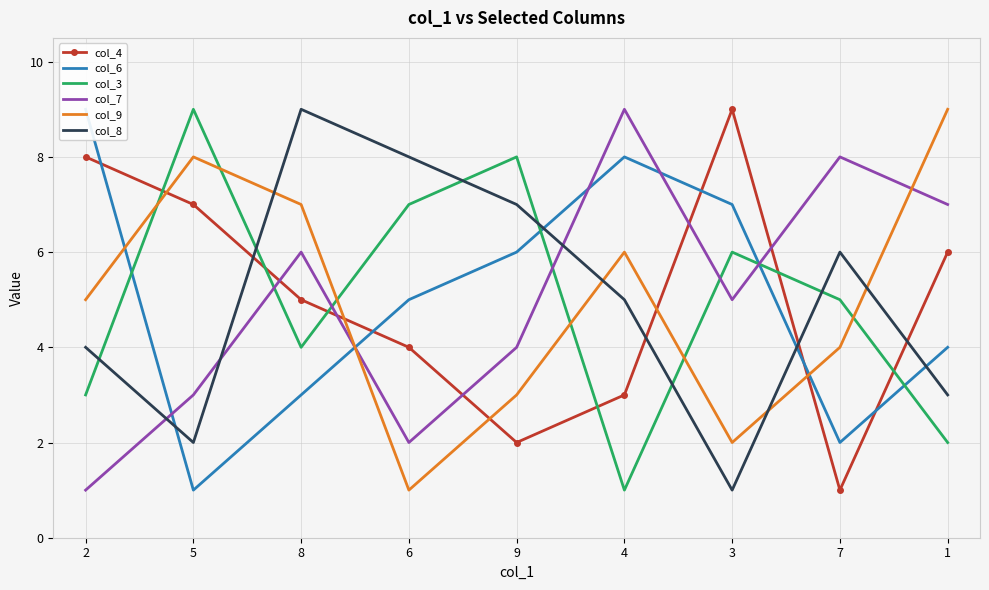

The col_8 series shows 11 at 6. True or false?

False